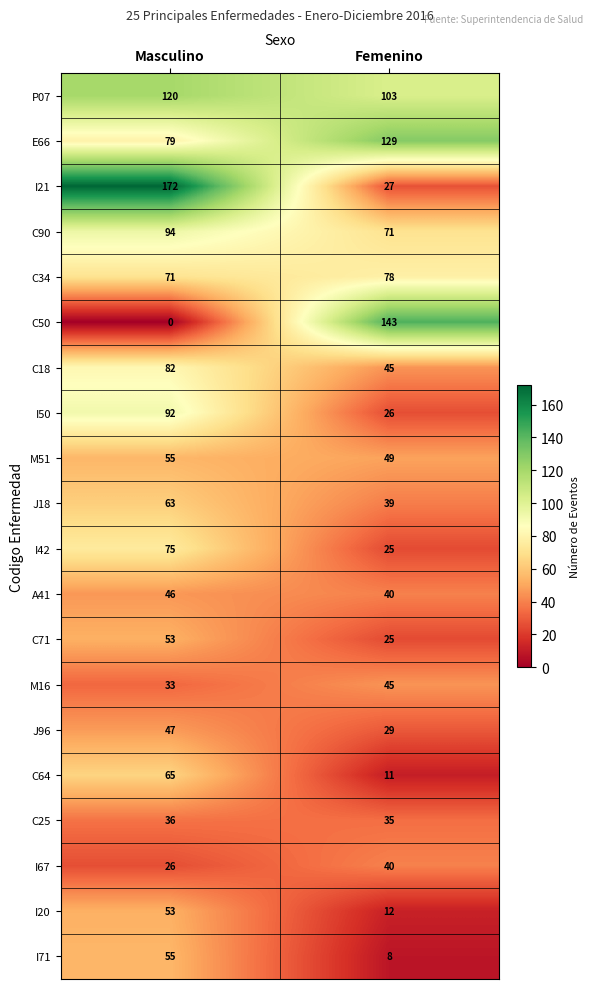

Rank the categories by M16 value from highest to lowest.

Femenino, Masculino